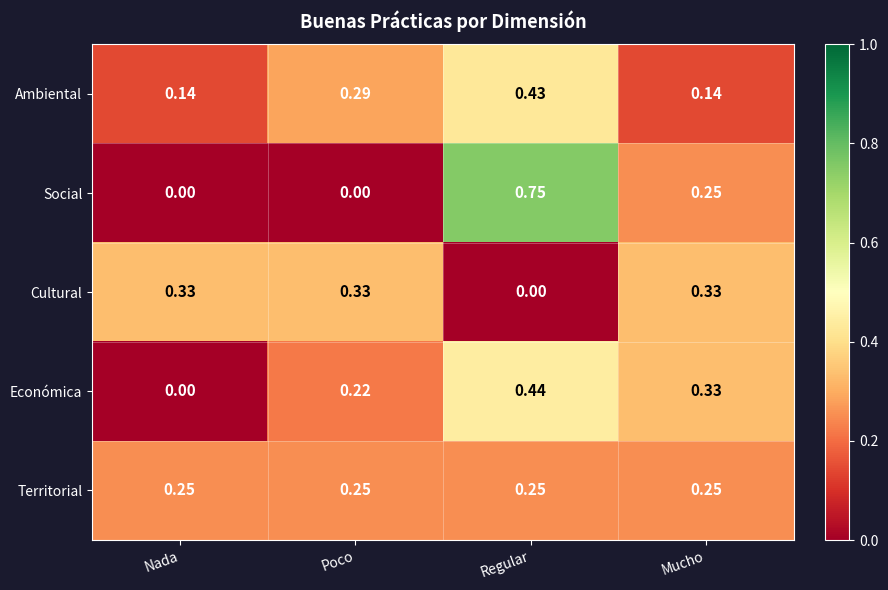

List the series in order of their peak value, lowest first.

Territorial, Cultural, Ambiental, Económica, Social